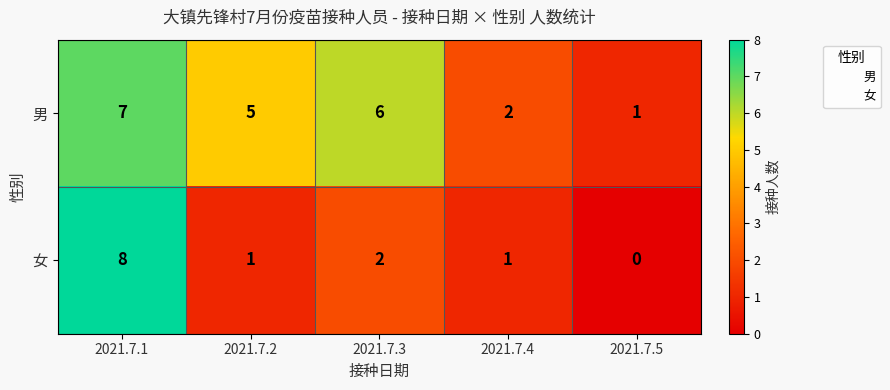

Where is 女 nearest to the value 4?

2021.7.3